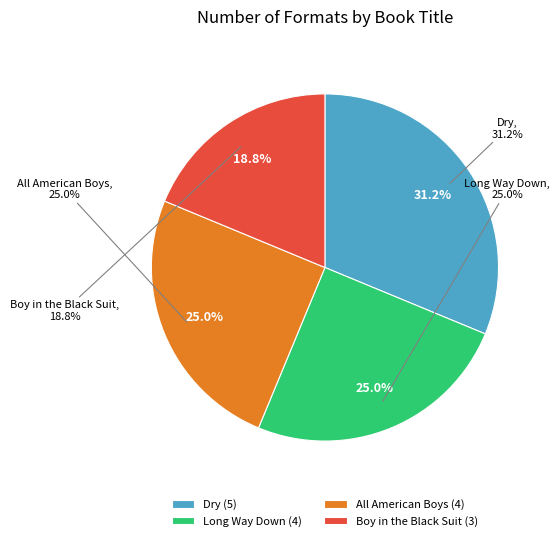

Which category has the biggest portion of the pie?

Dry